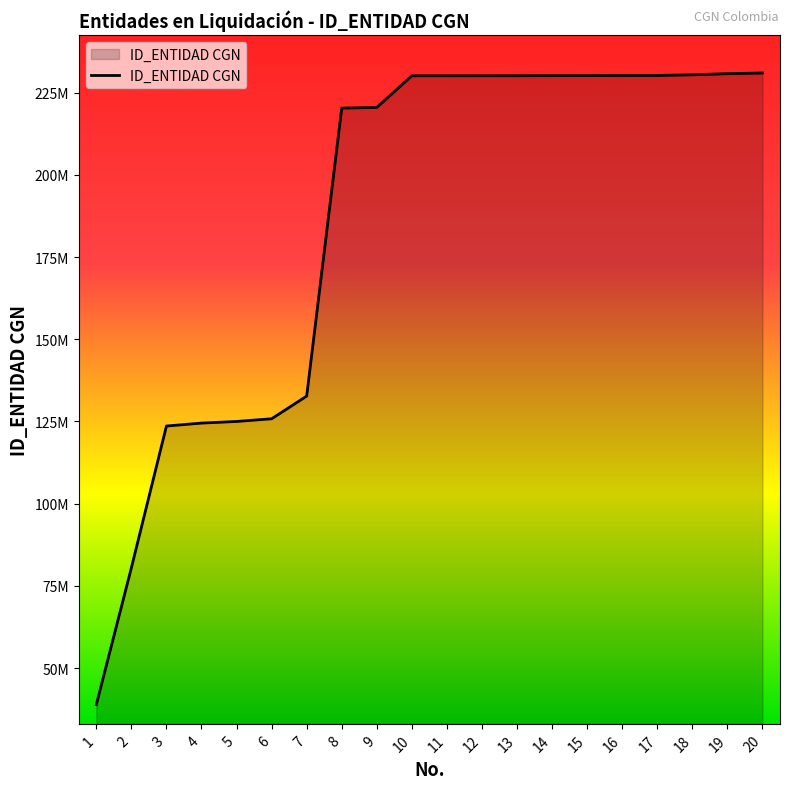

What is the sum of the values at 19 and 11?

460900002